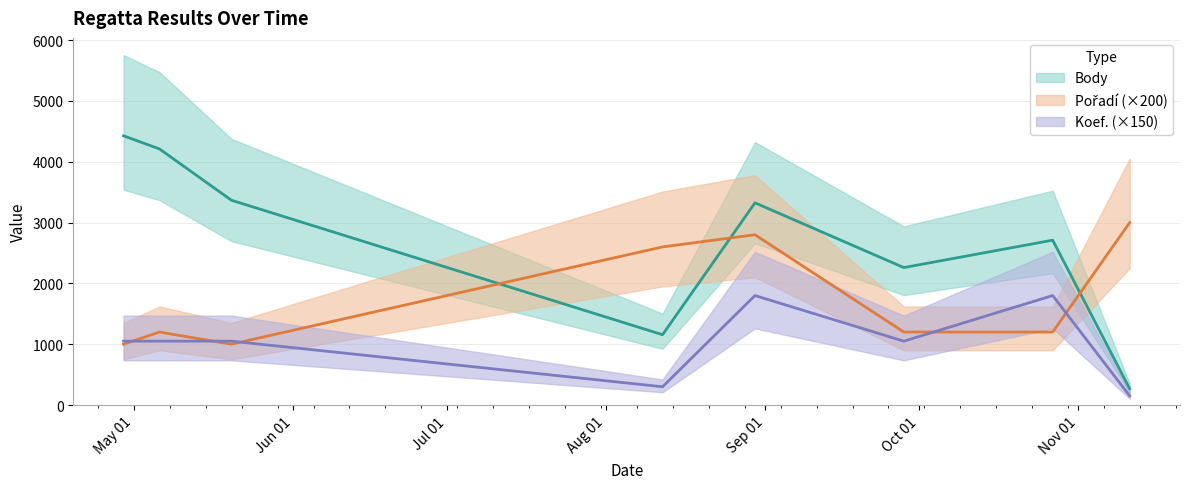

True or false: Koef. has more than 0 points higher than both neighbors.

True